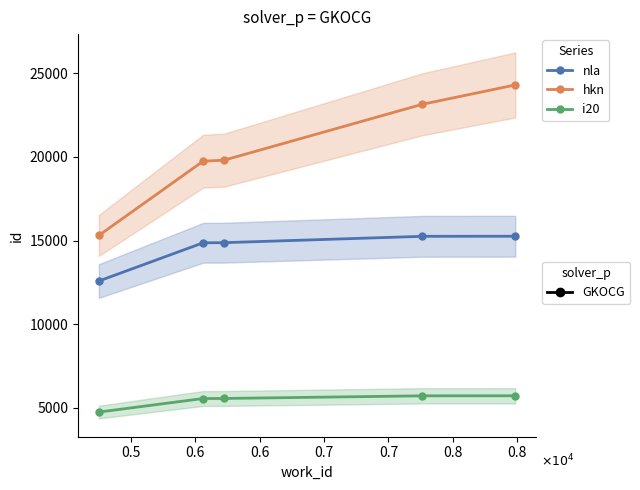

Does the chart have visible grid lines?

No